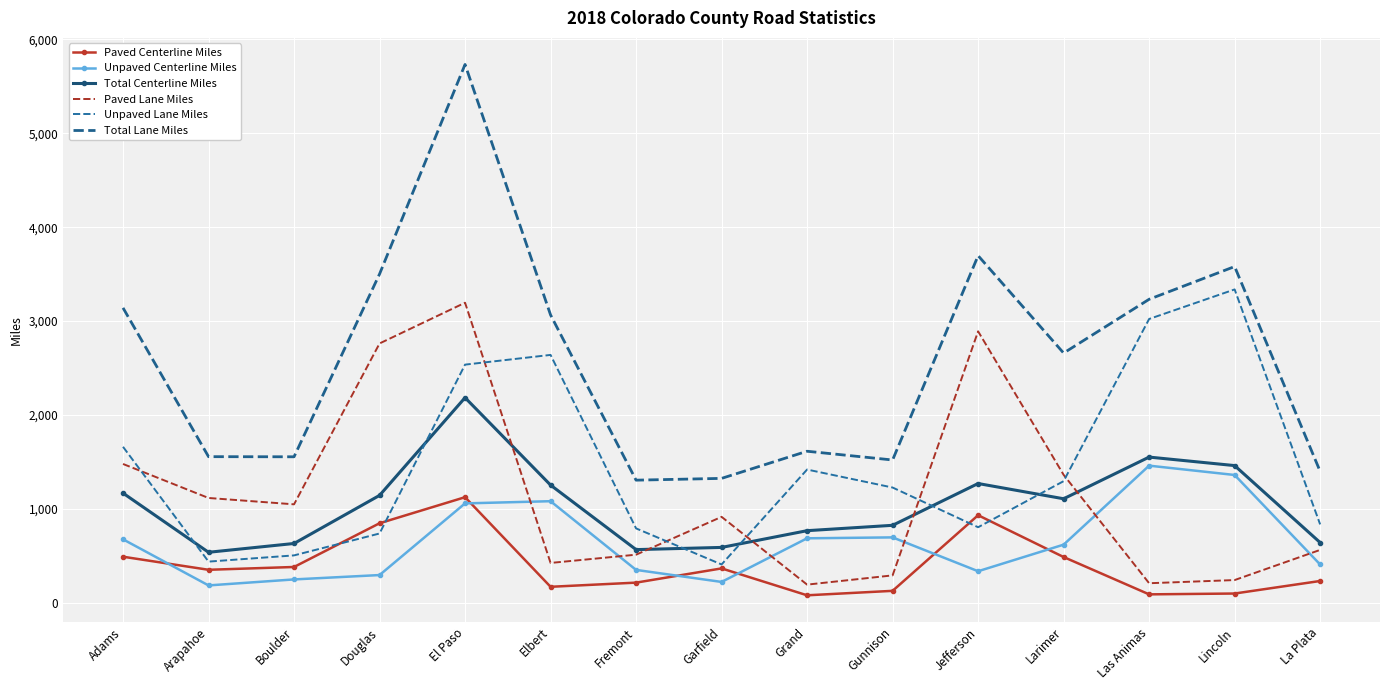

Is this an area chart (filled region under the line)?

No